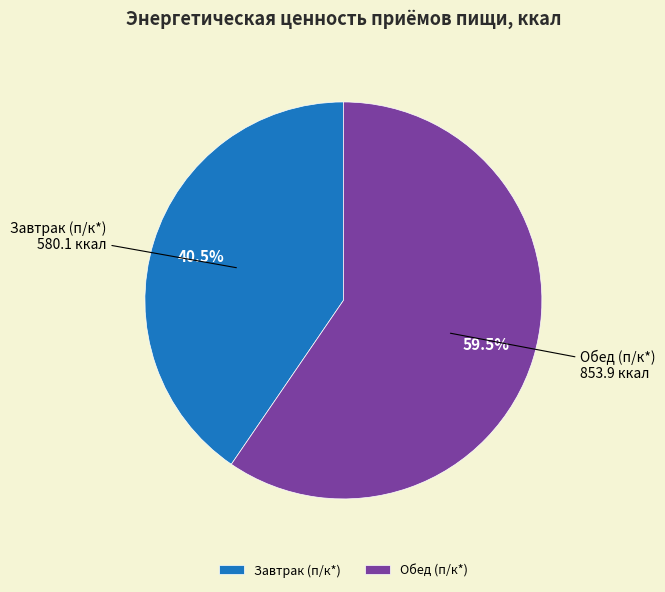

Rank the categories by value from lowest to highest.

Завтрак (п/к*), Обед (п/к*)